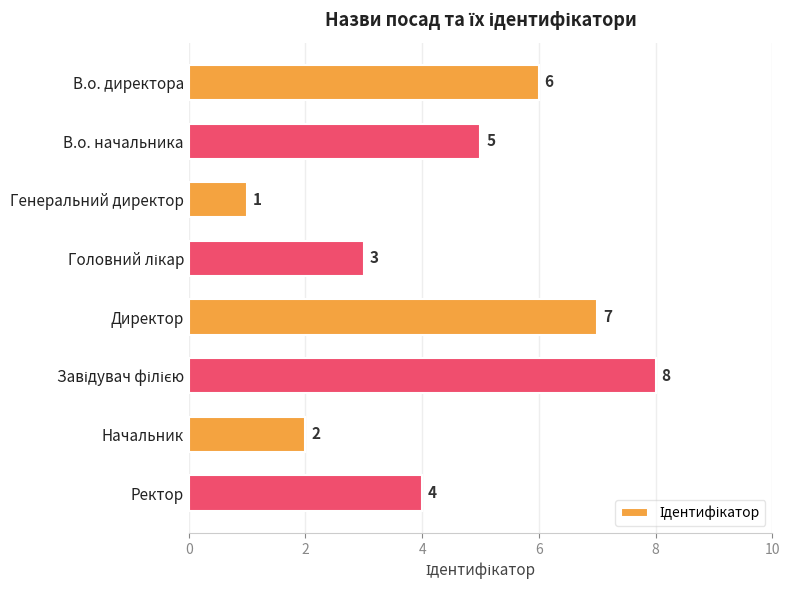

The value at В.о. начальника is 2. True or false?

False